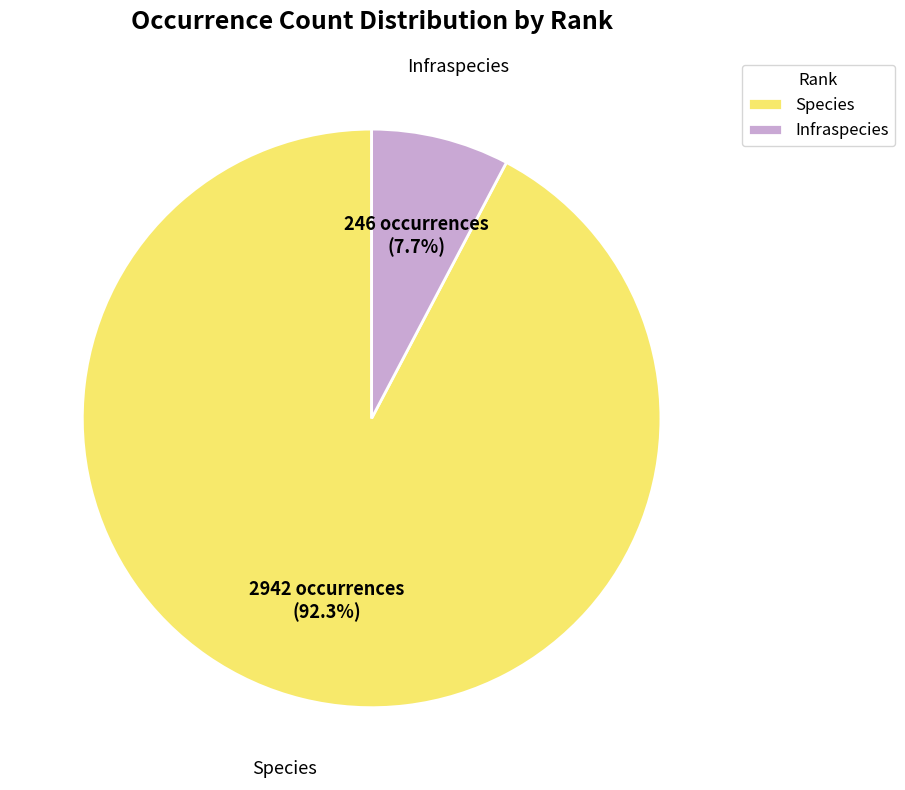

Which slice is the smallest?

Infraspecies